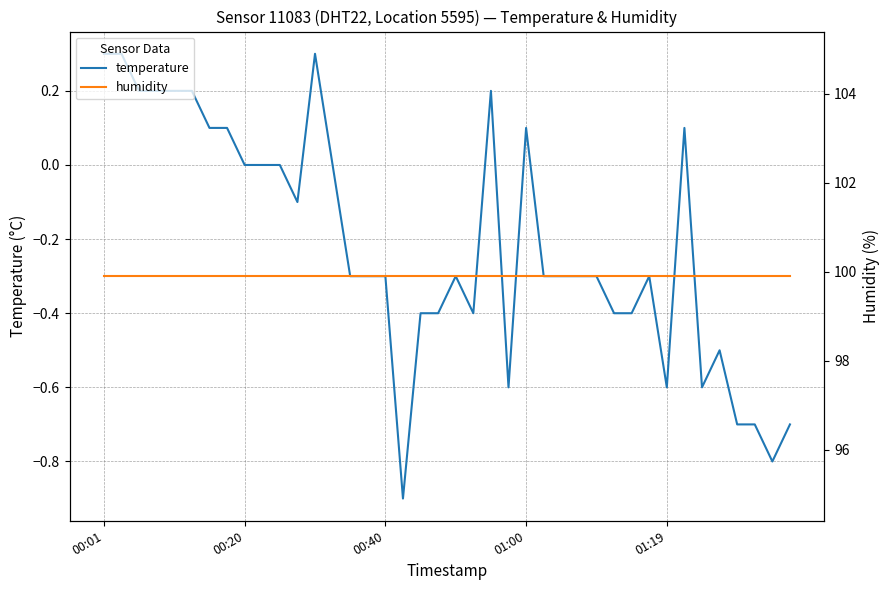

True or false: humidity has a value of 43.5 at 23.

False